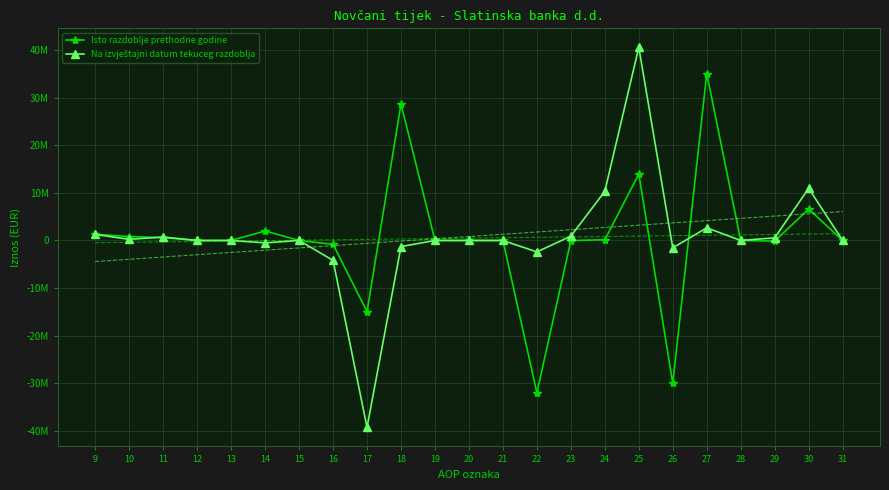

How many lines are shown in the chart?

2